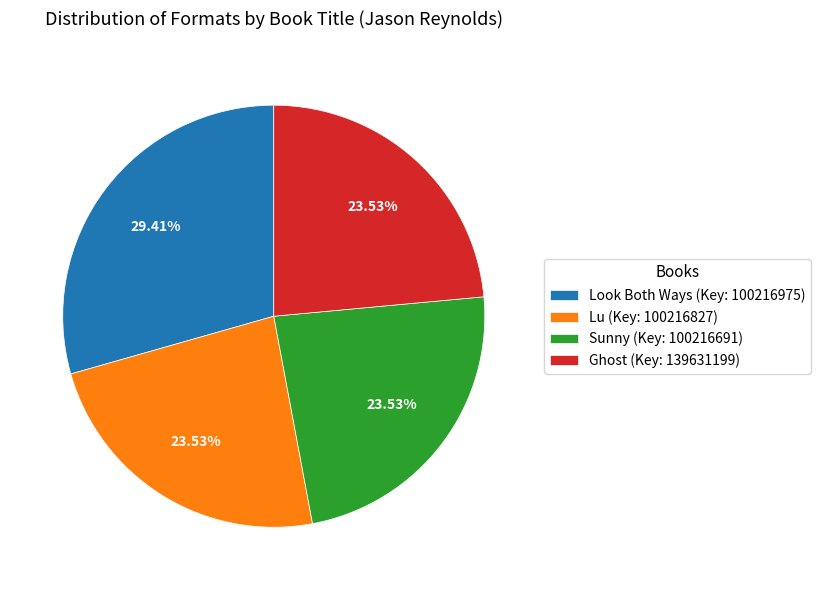

To the nearest percent, what is the combined percentage of Sunny and Lu?

47%